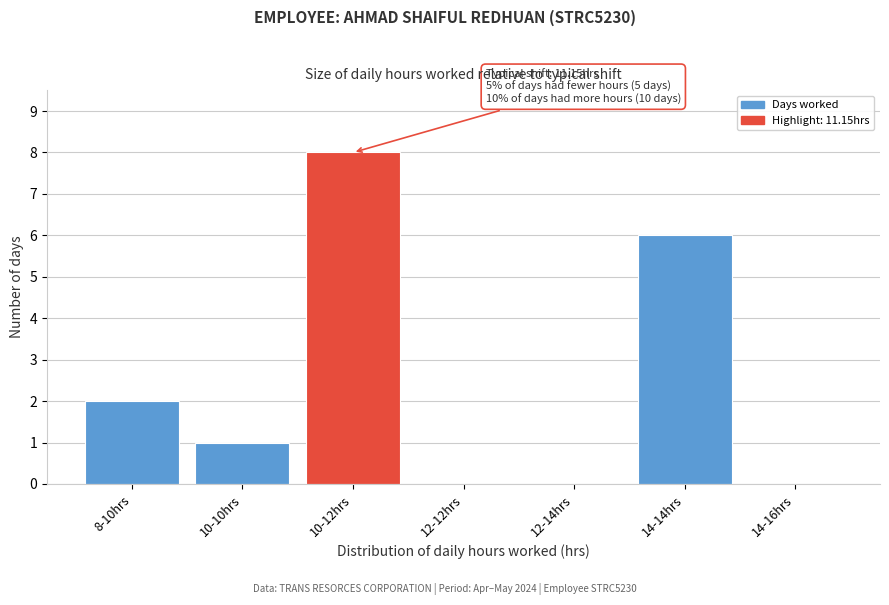

Reading right to left, extract all data points from this chart.

14-16hrs=0	14-14hrs=6	12-14hrs=0	12-12hrs=0	10-12hrs=8	10-10hrs=1	8-10hrs=2